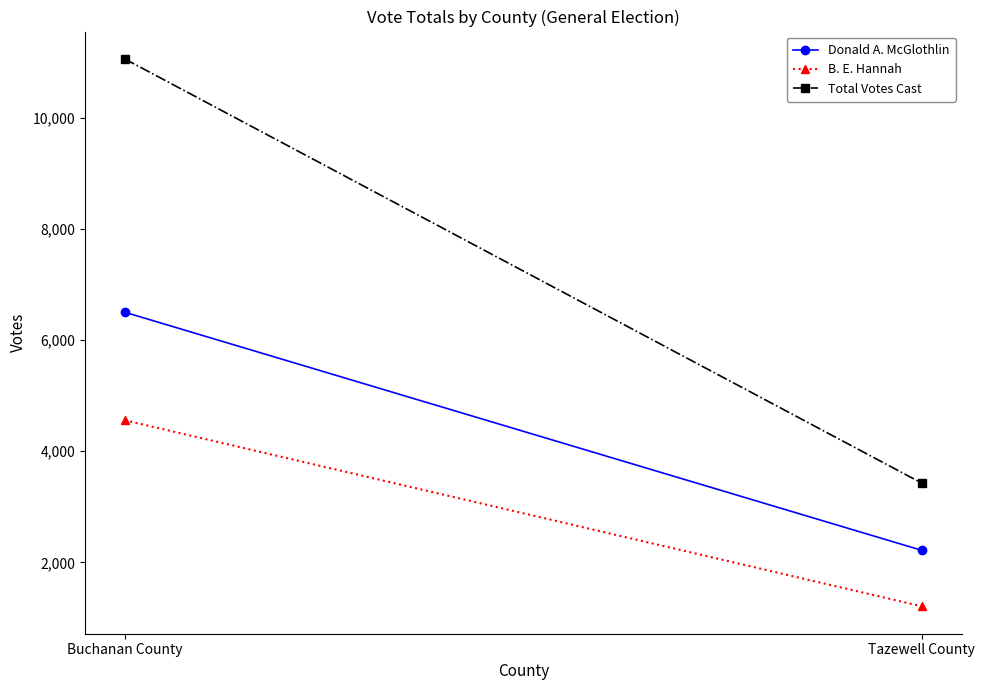

Which series has the largest total across all categories?

Total Votes Cast